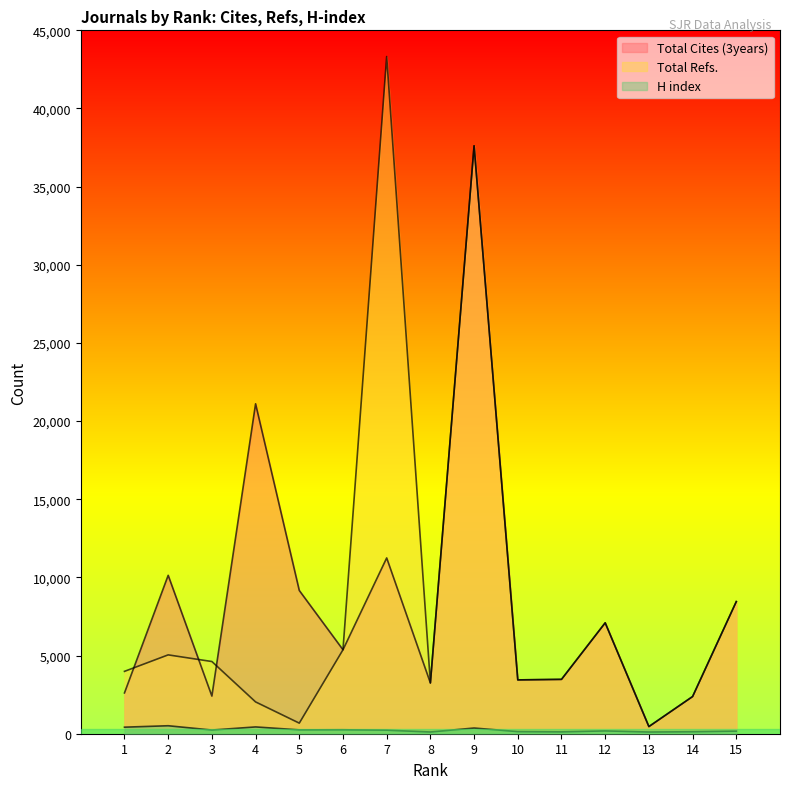

Between 1 and 15, which is larger?

15